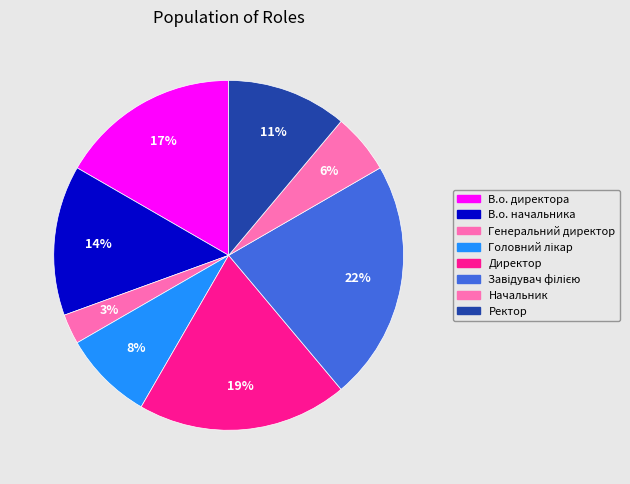

Rank the categories by value from highest to lowest.

Завідувач філією, Директор, В.о. директора, В.о. начальника, Ректор, Головний лікар, Начальник, Генеральний директор